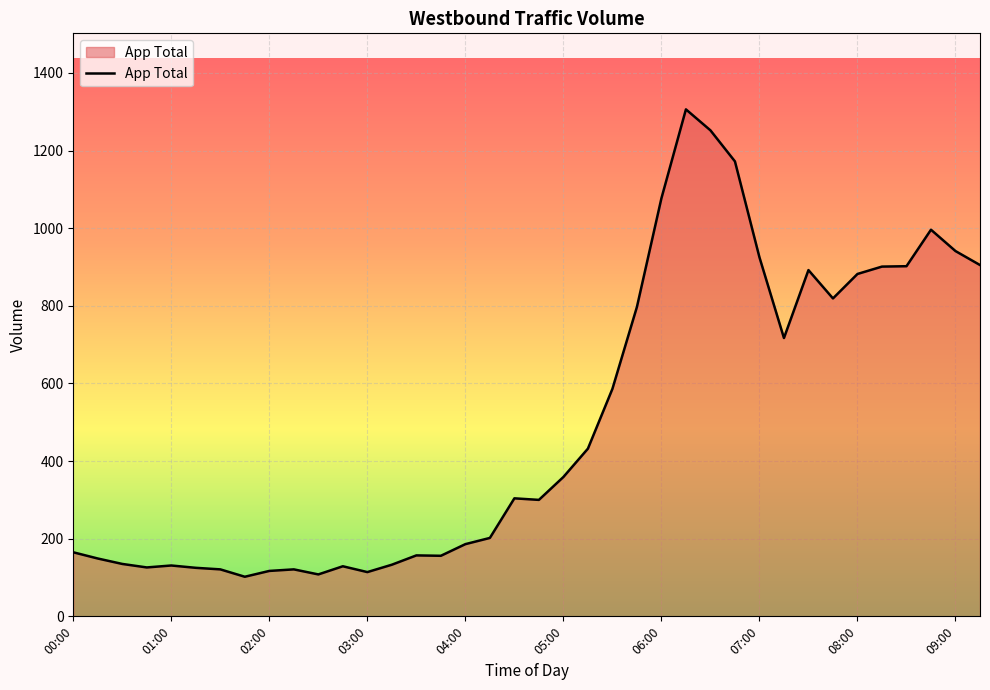

What is the difference between the maximum and minimum values?

1204